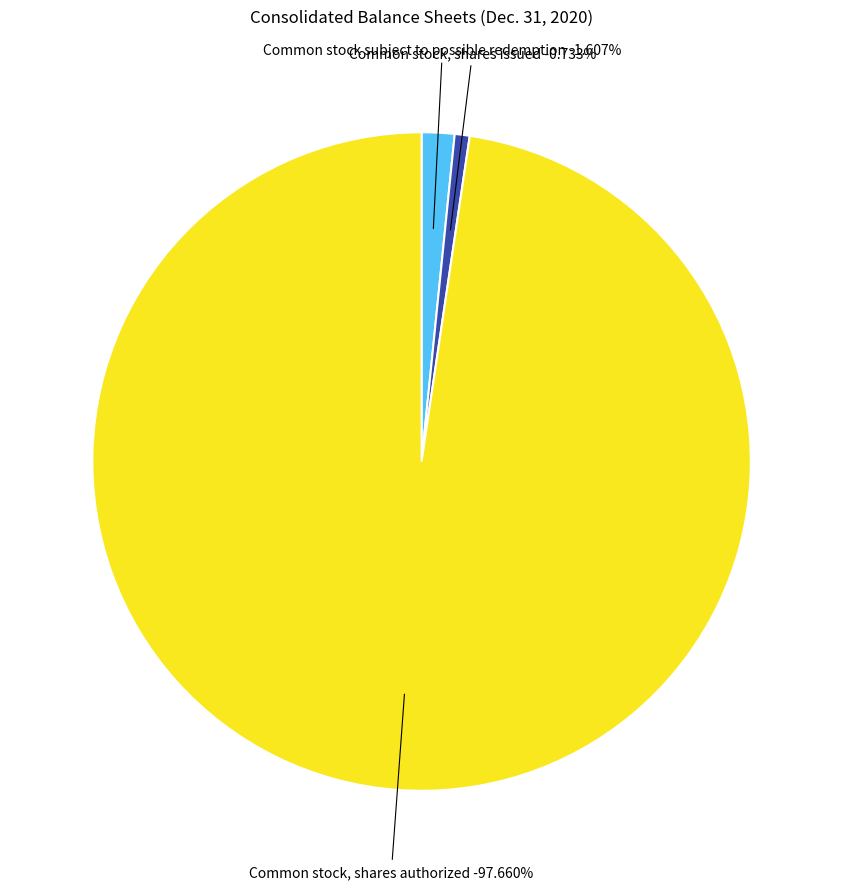

To the nearest percent, what percentage of the pie is Common stock, shares authorized?

98%